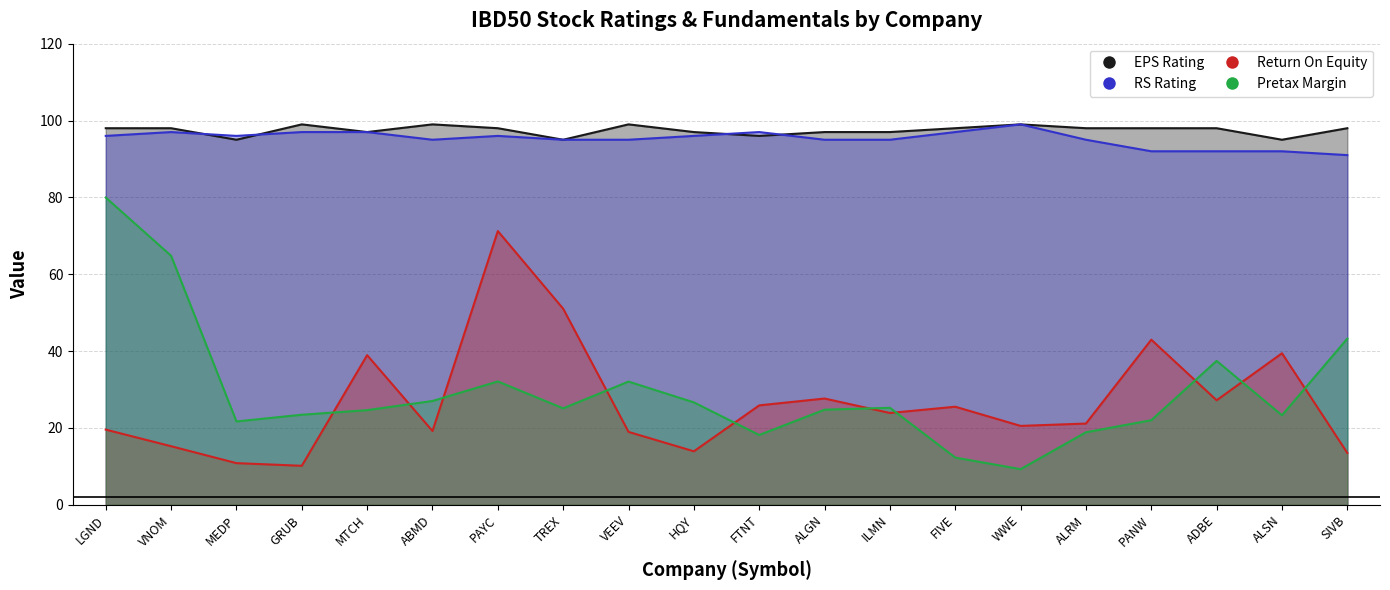

Read the RS Rating value at MTCH.

97.0